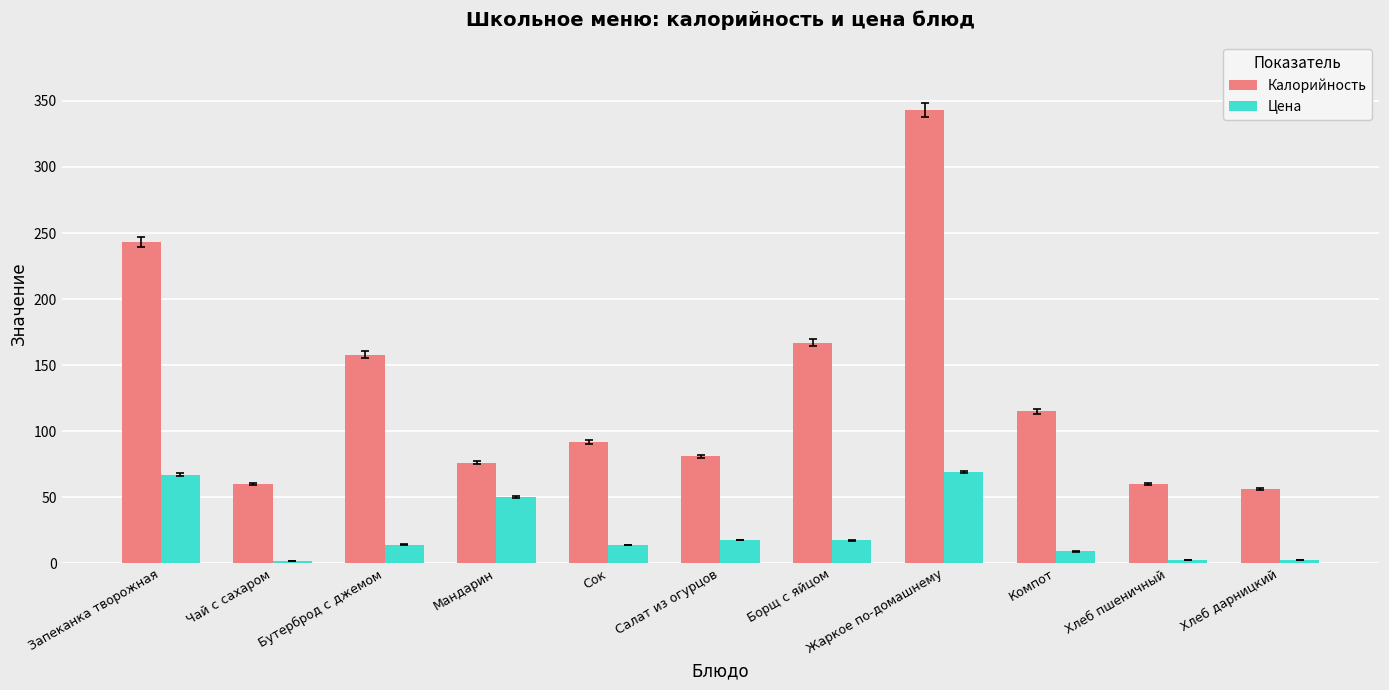

At Сок, list the series in order from largest to smallest.

Калорийность, Цена